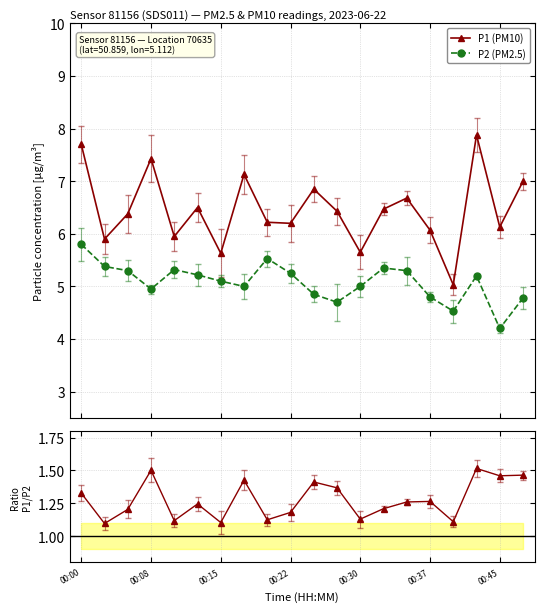

True or false: P2 (PM2.5) has more than 1 interior local peaks.

True